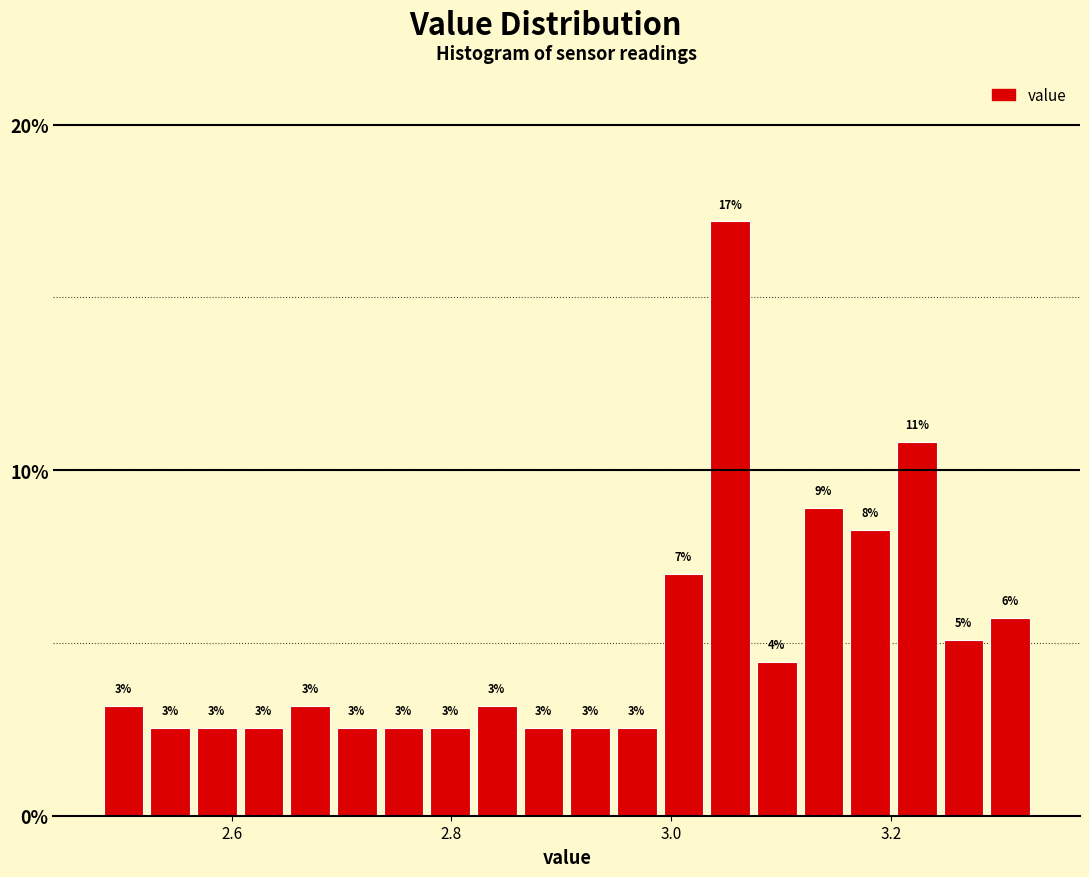

Around what value on the x-axis is the tallest bar? Give the approximate position of its centre, as read against the axis.

3.06